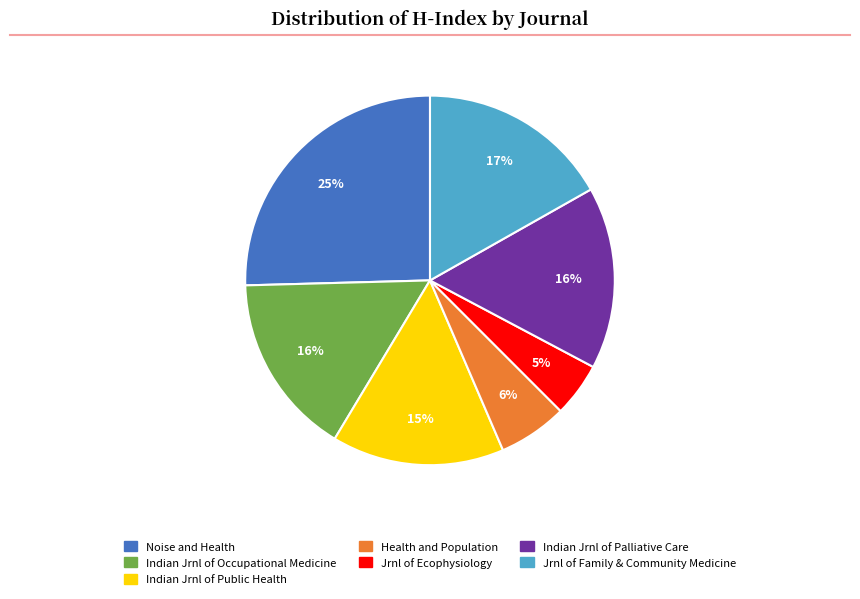

Is there any slice that represents more than half of the pie?

No